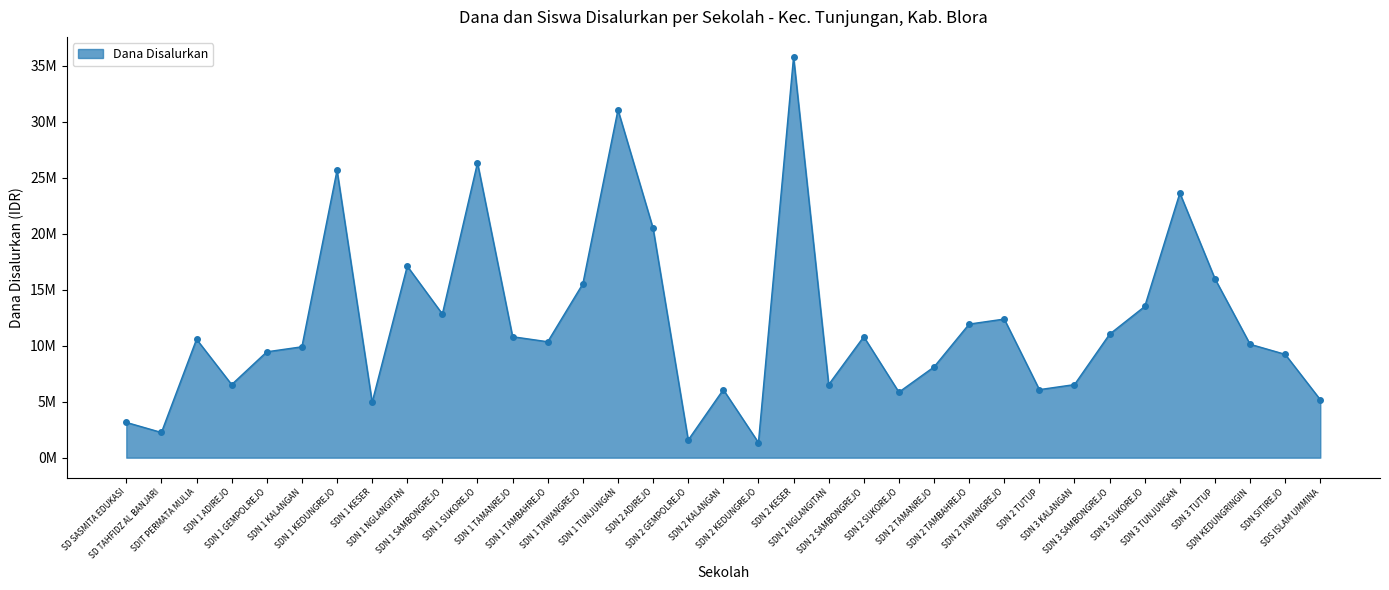

What is the label of the 3rd point from the left?

SDIT PERMATA MULIA